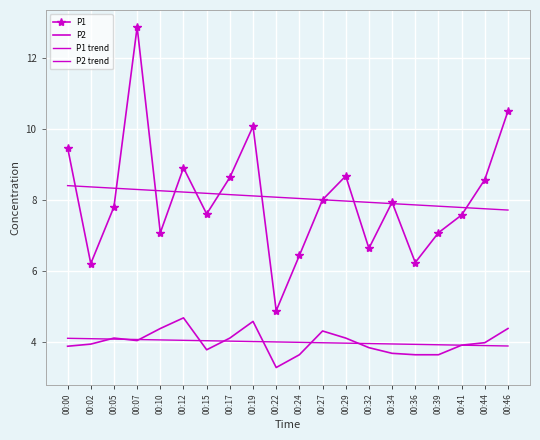

Reading left to right, what are all the values shown in this chart?

P1: 9.5	6.2	7.8	12.9	7.1	8.9	7.6	8.6	10.1	4.9	6.4	8.0	8.7	6.6	7.9	6.2	7.1	7.6	8.6	10.5
P2: 3.9	3.9	4.1	4.0	4.4	4.7	3.8	4.1	4.6	3.3	3.6	4.3	4.1	3.8	3.7	3.6	3.6	3.9	4.0	4.4
P1 trend: 8.4	8.4	8.3	8.3	8.3	8.2	8.2	8.1	8.1	8.1	8.0	8.0	8.0	7.9	7.9	7.9	7.8	7.8	7.7	7.7
P2 trend: 4.1	4.1	4.1	4.1	4.0	4.0	4.0	4.0	4.0	4.0	4.0	4.0	4.0	3.9	3.9	3.9	3.9	3.9	3.9	3.9